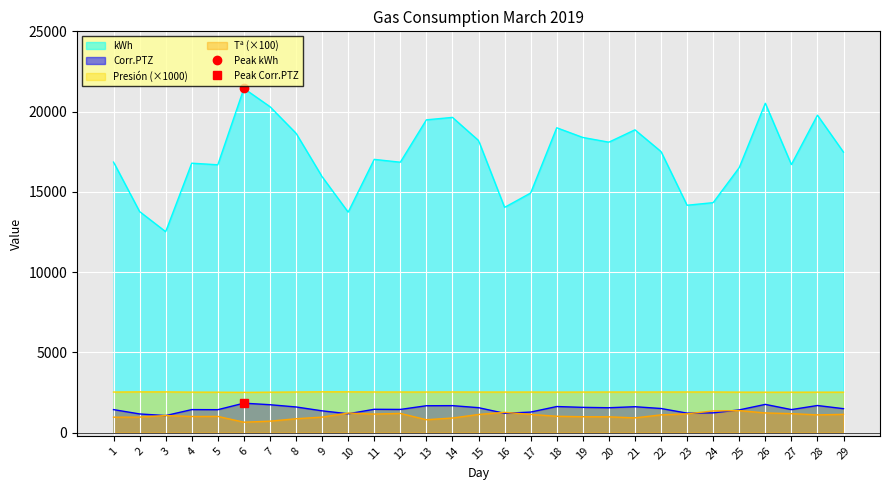

True or false: Presión and Corr.PTZ intersect in this chart.

False